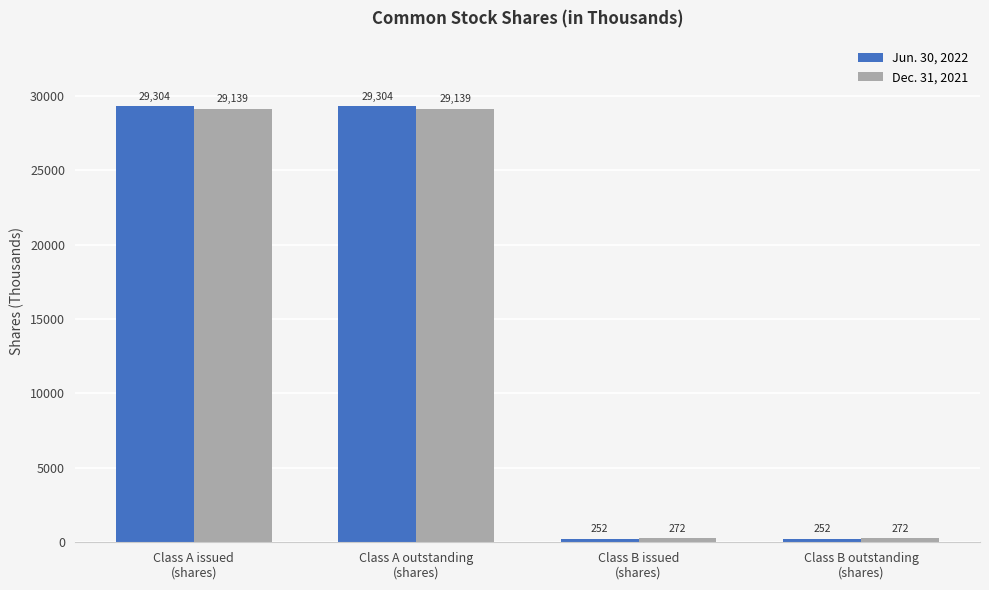

What is the value of the Jun. 30, 2022 bar at the 1st from the left?

29304